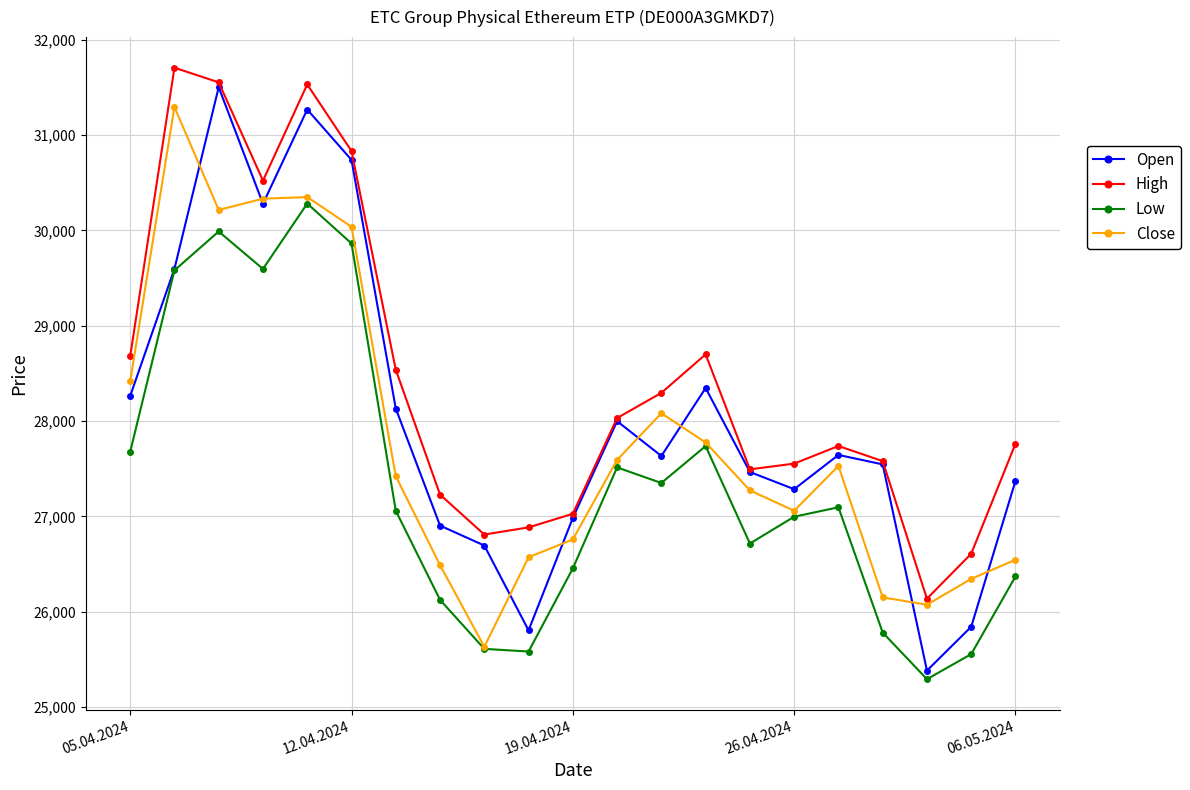

In Close, how many points are higher than both neighbors (excluding endpoints)?

4